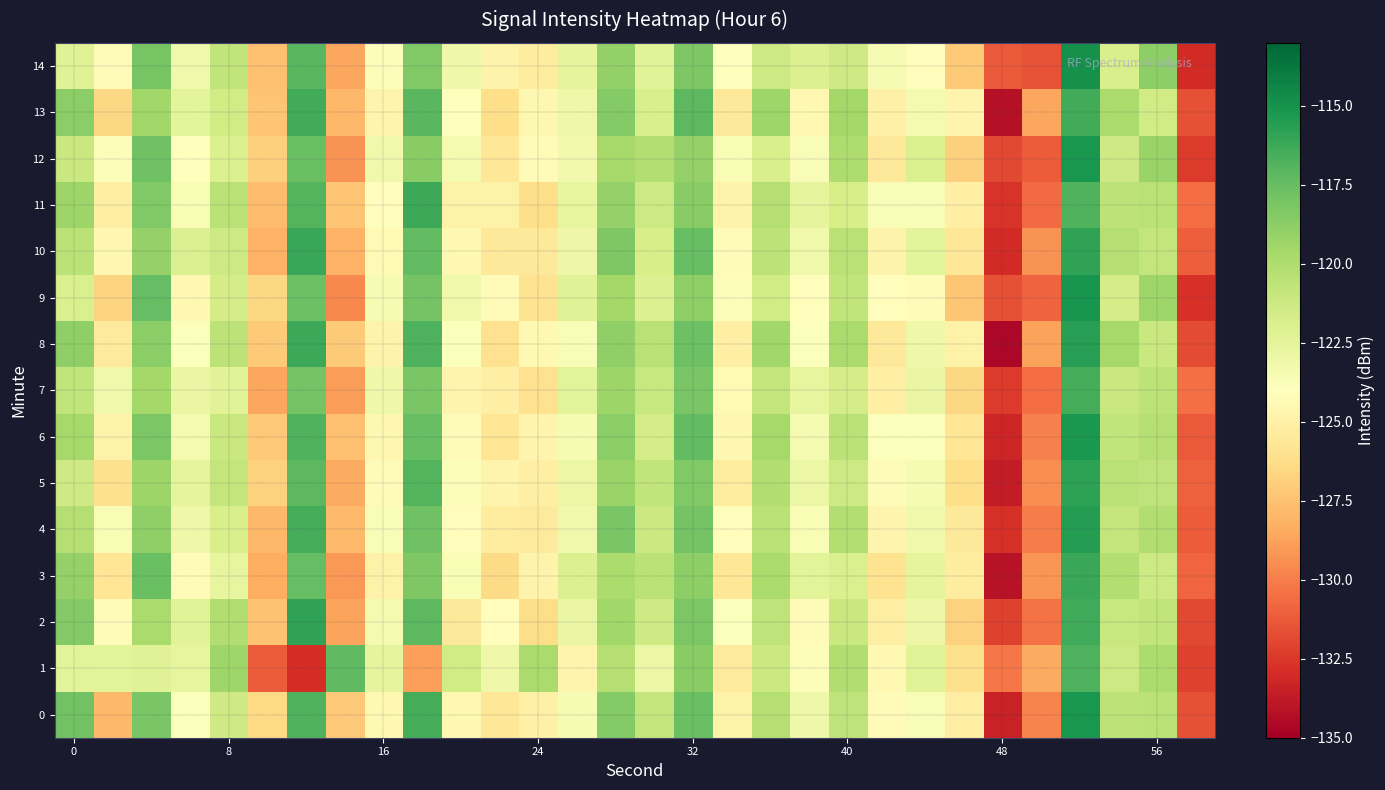

How many categories are shown in the chart?

30